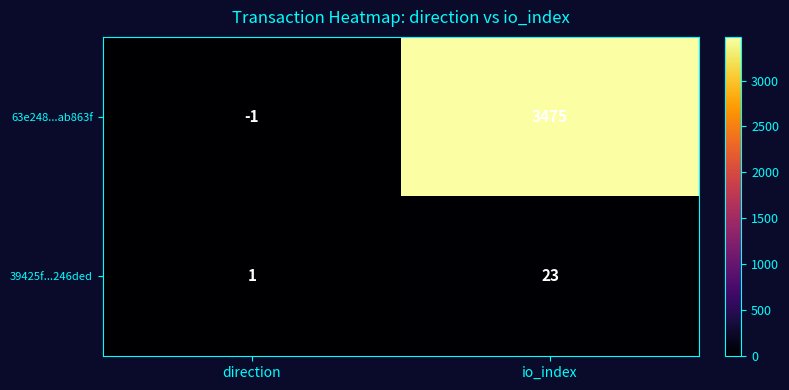

Between direction and io_index, which series saw the biggest shift?

63e248...ab863f